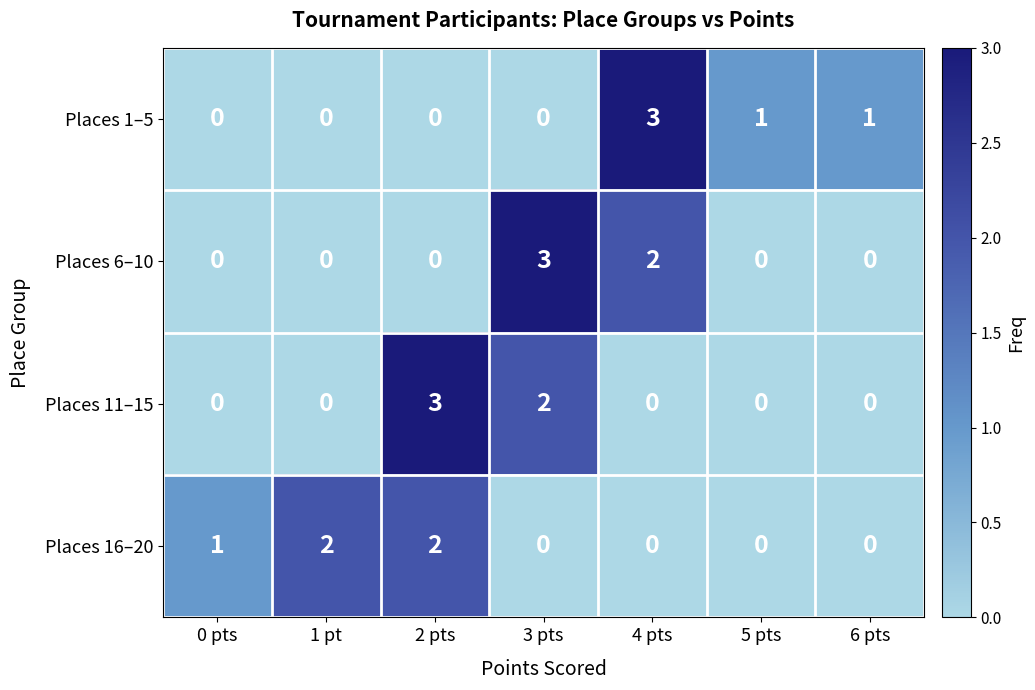

Reading left to right, what are all the values shown in this chart?

Places 1–5: 0 pts=0	1 pt=0	2 pts=0	3 pts=0	4 pts=3	5 pts=1	6 pts=1
Places 6–10: 0 pts=0	1 pt=0	2 pts=0	3 pts=3	4 pts=2	5 pts=0	6 pts=0
Places 11–15: 0 pts=0	1 pt=0	2 pts=3	3 pts=2	4 pts=0	5 pts=0	6 pts=0
Places 16–20: 0 pts=1	1 pt=2	2 pts=2	3 pts=0	4 pts=0	5 pts=0	6 pts=0